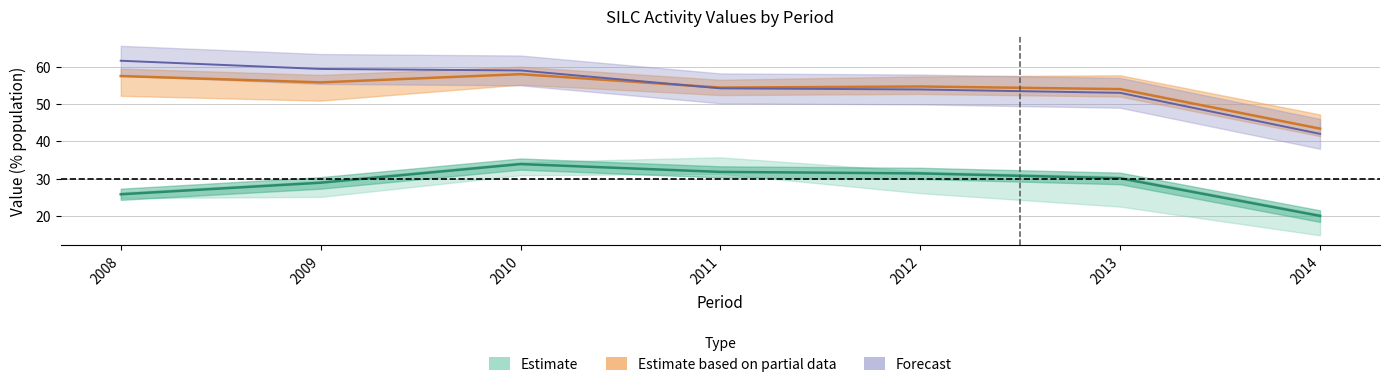

What is the maximum value shown in the chart?

61.6